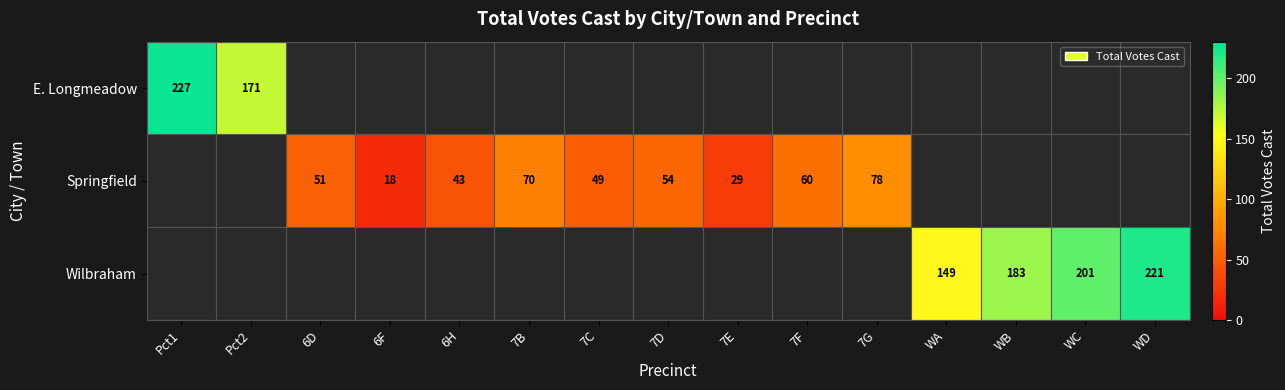

The Springfield series shows 108 at 7G. True or false?

False